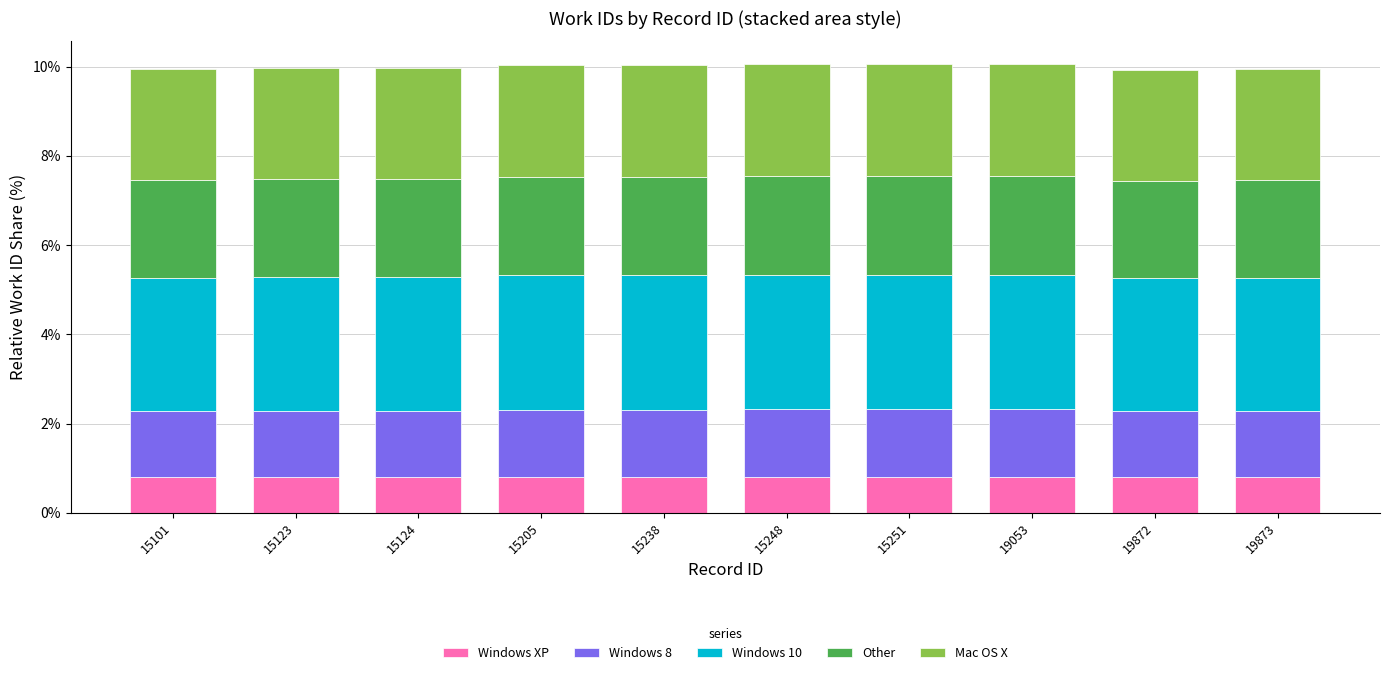

What is the maximum value for Windows XP?

0.8